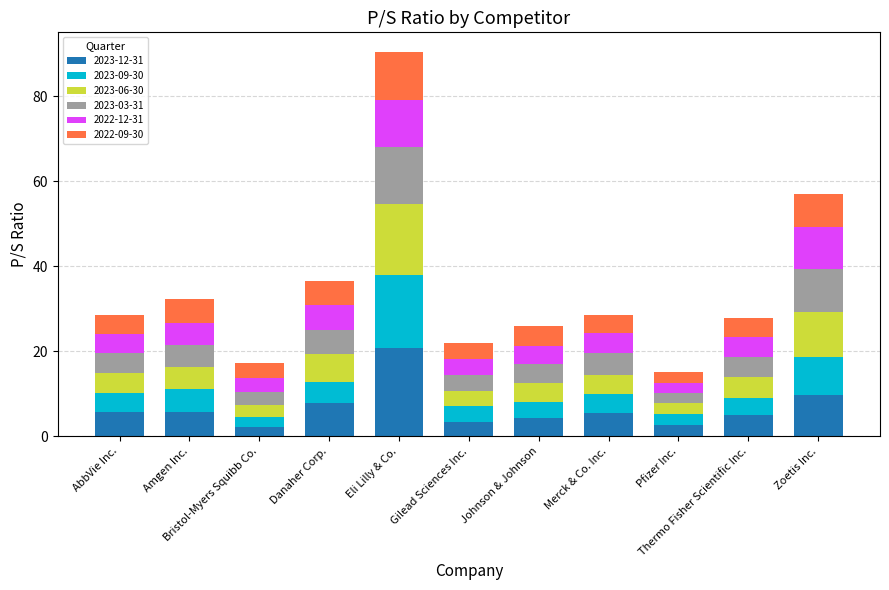

What is the highest value of the 2023-12-31 series?

20.8